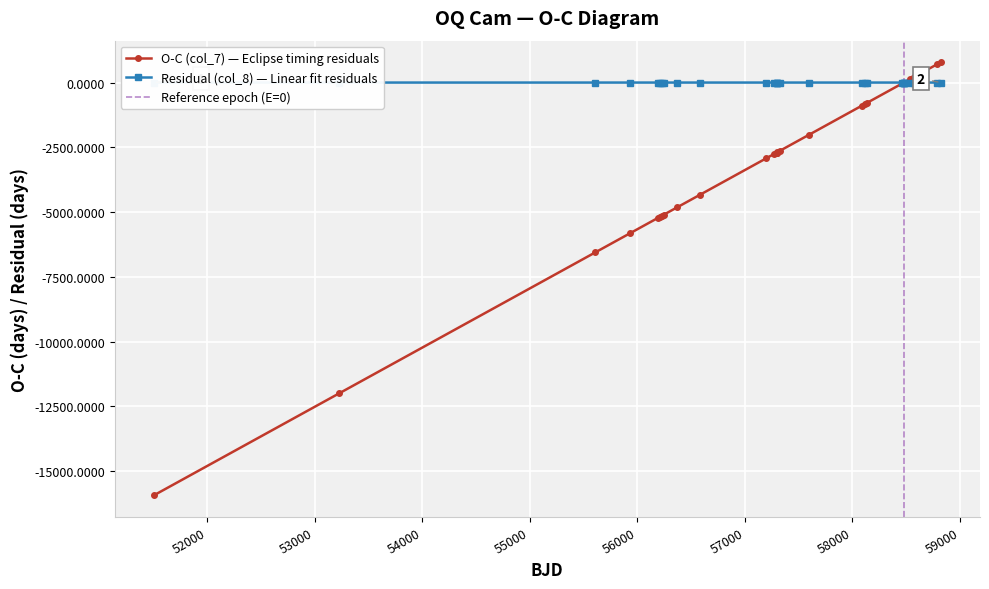

What is the minimum value for O-C (col_7) — Eclipse timing residuals?

-15936.0